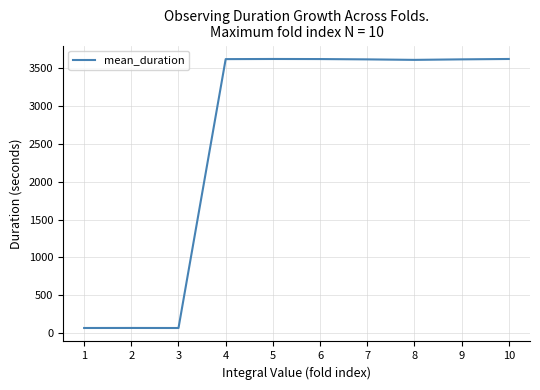

What is the maximum value shown in the chart?

3620.3